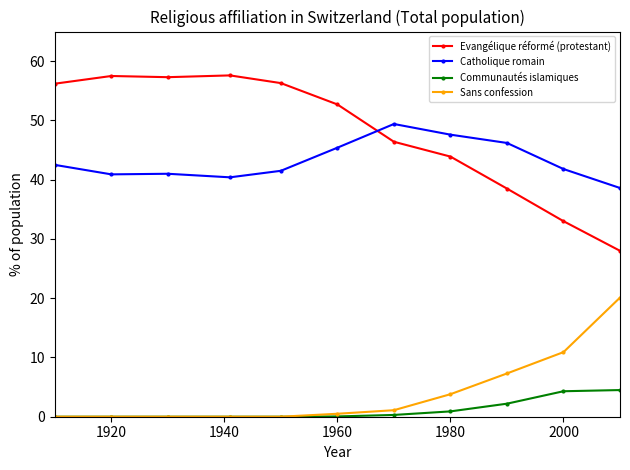

List the series in order of their peak value, lowest first.

Communautés islamiques, Sans confession, Catholique romain, Evangélique réformé (protestant)